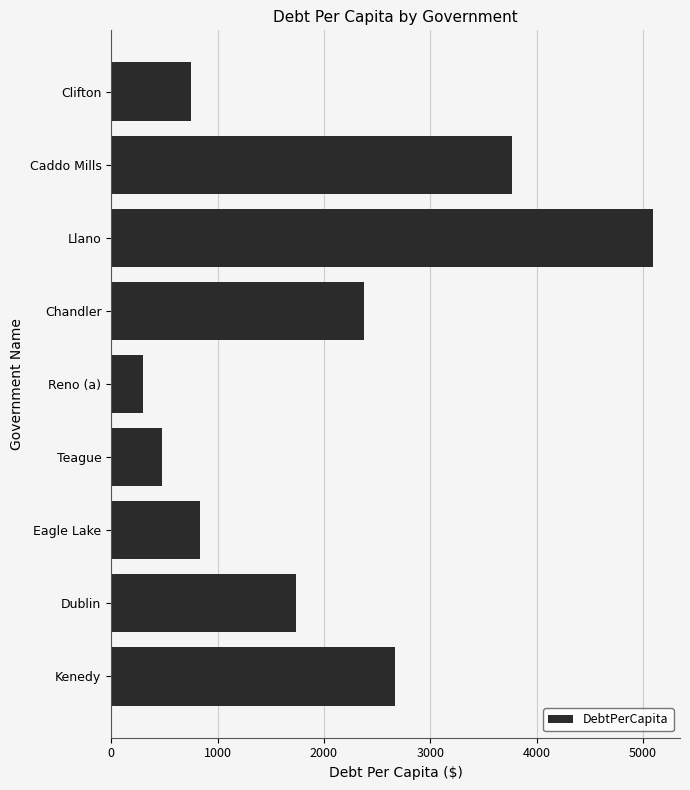

What is the difference between the second highest and second lowest values?

3289.4